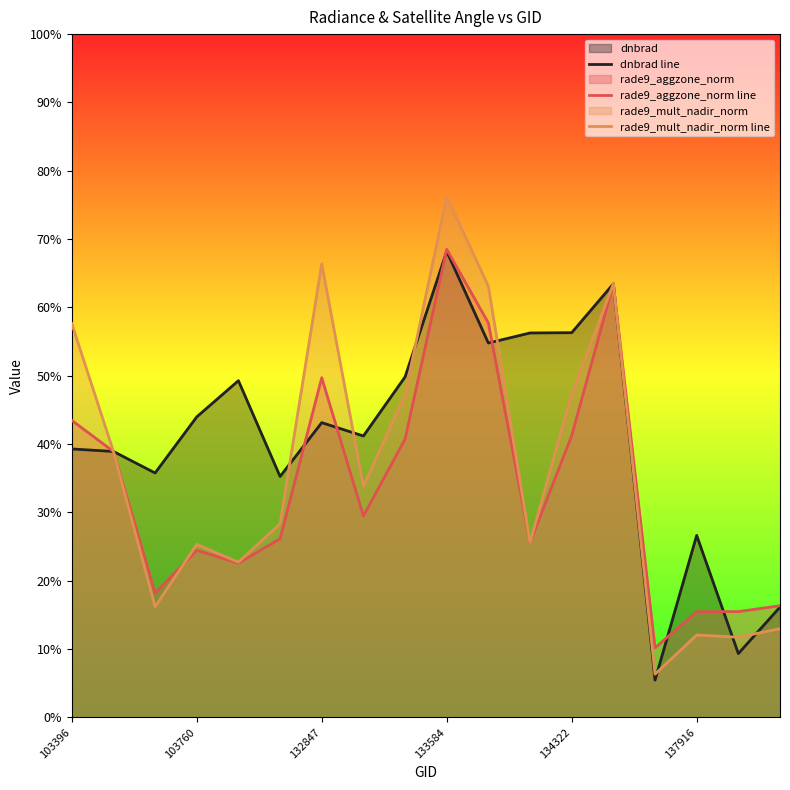

True or false: rade9_mult_nadir_norm line and dnbrad line cross at least once.

True